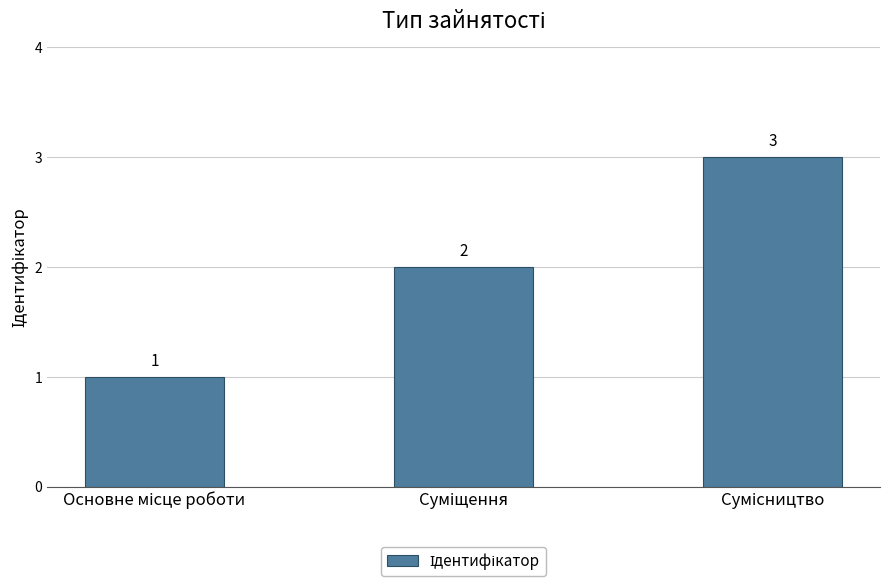

What is the maximum value shown in the chart?

3